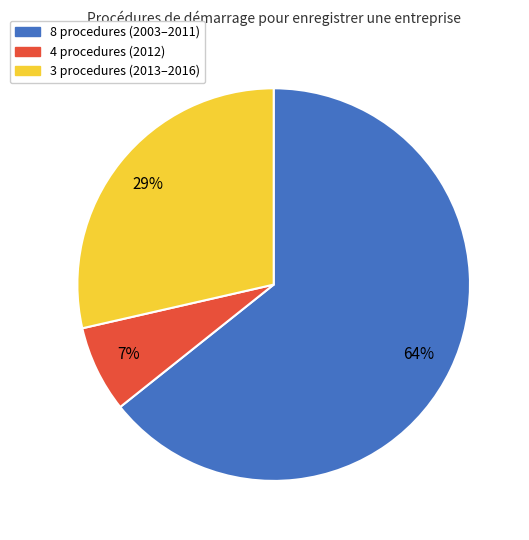

True or false: 3 procedures (2013–2016) accounts for 16% of the total.

False